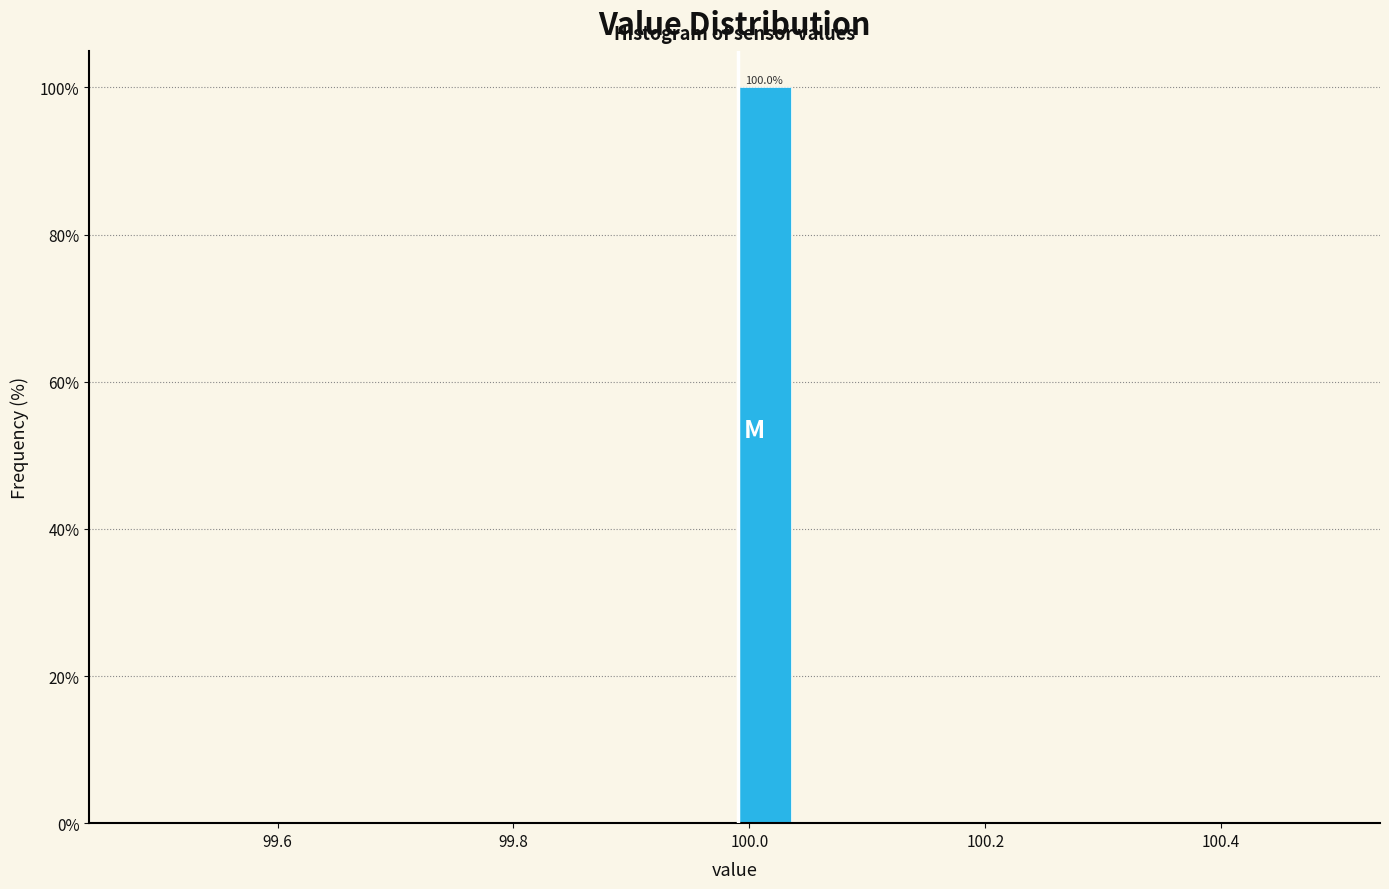

Read against the x-axis, roughly where is the centre of the tallest bar?

100.02